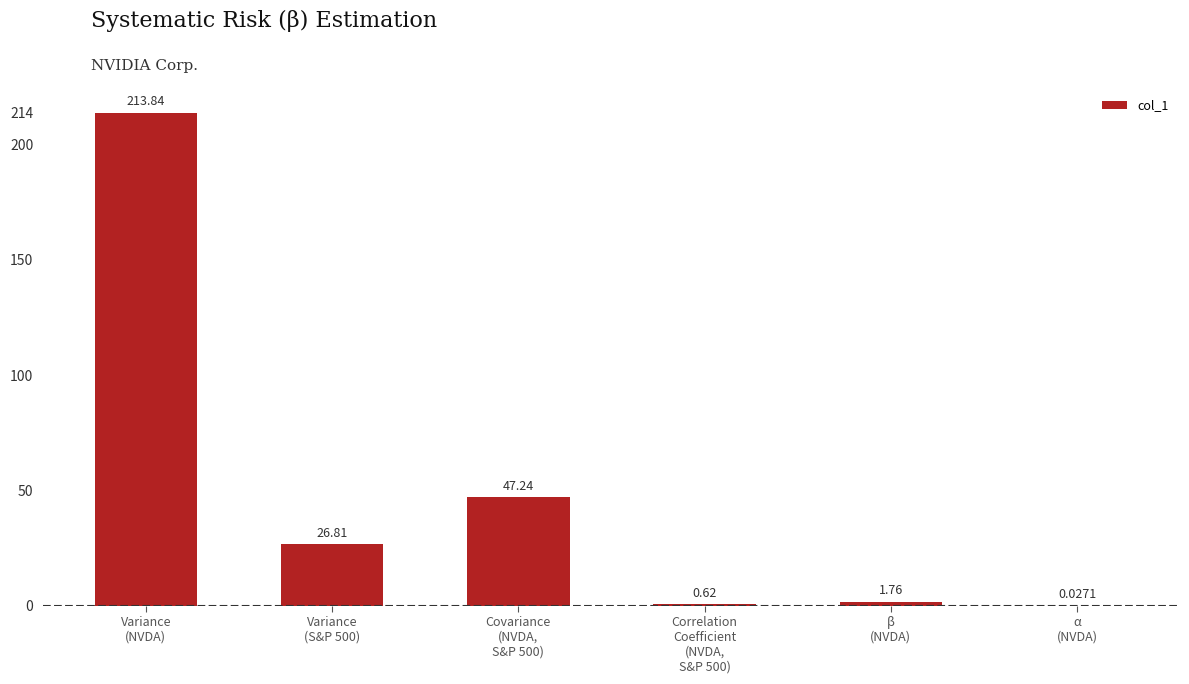

What is the sum of all values?

290.3